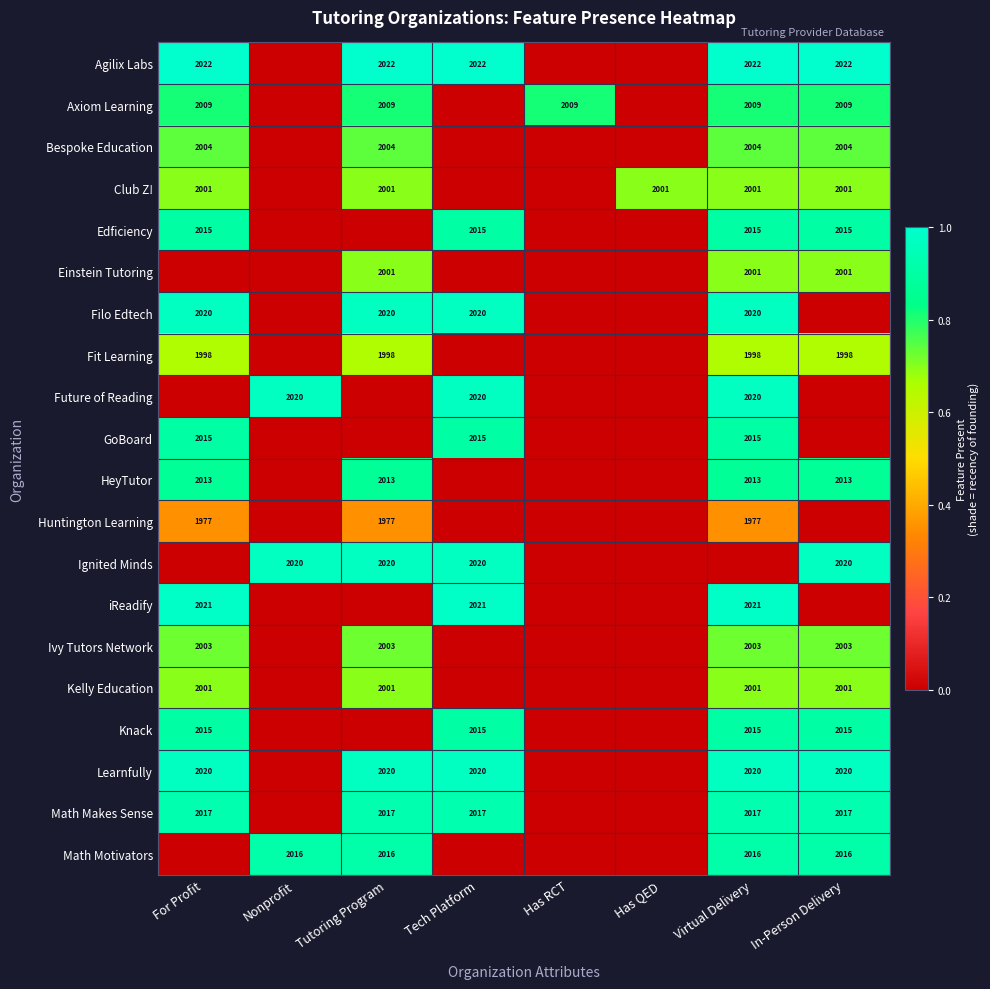

Is it true that Club Z! equals 3152 at Has QED?

False